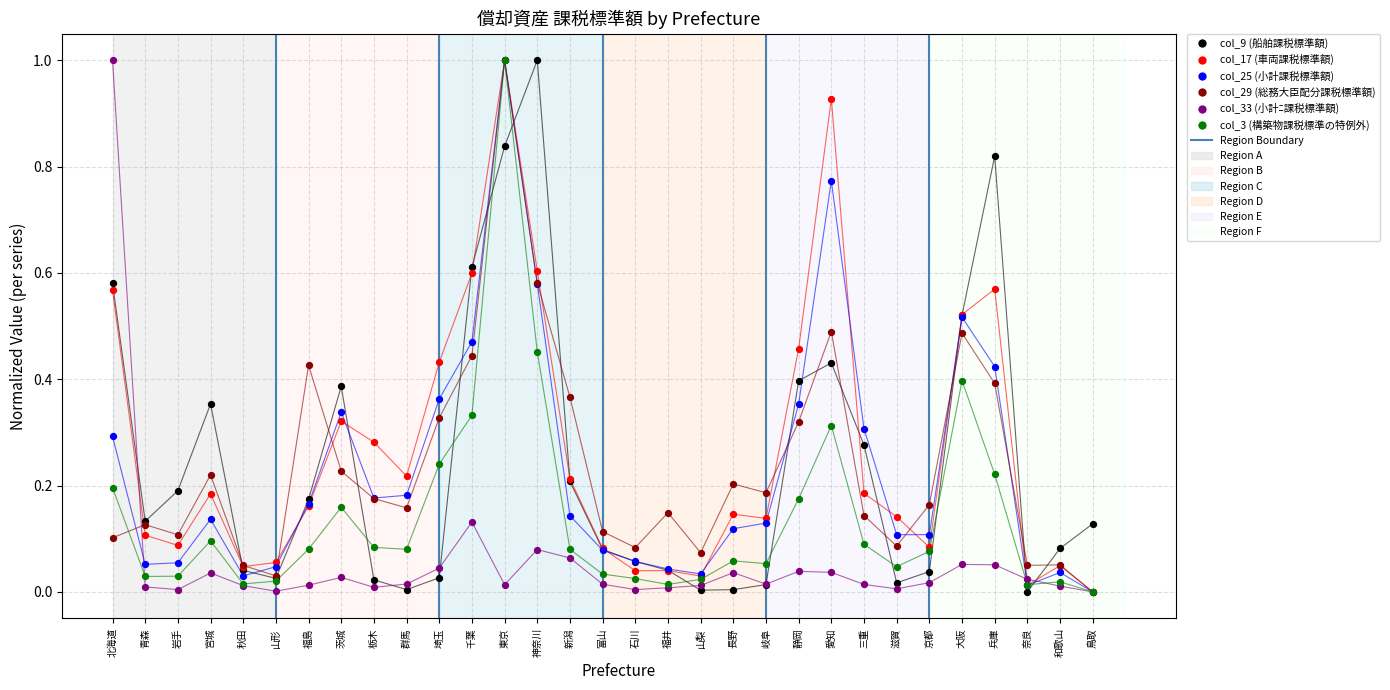

What are all the series names shown in the legend?

col_9 (船舶課税標準額), col_17 (車両課税標準額), col_25 (小計課税標準額), col_29 (総務大臣配分課税標準額), col_33 (小計ﾆ課税標準額), col_3 (構築物課税標準の特例外)